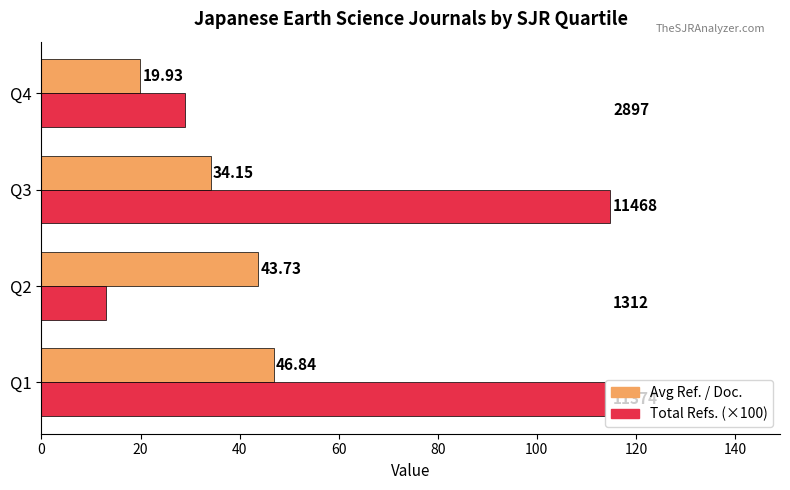

Which category has the highest value across all series?

Q3